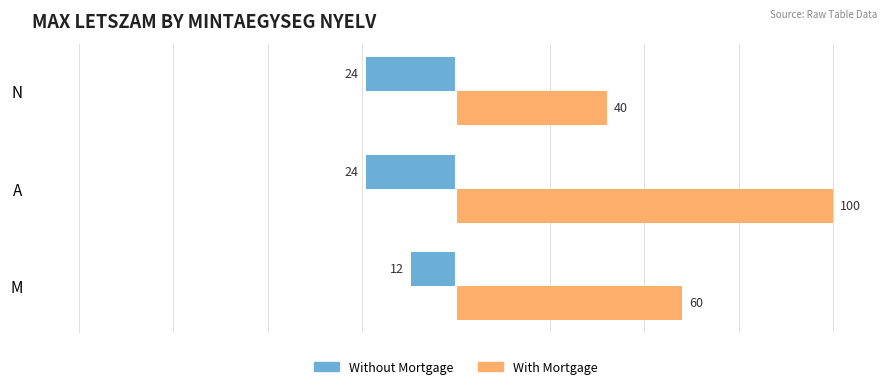

What are all the series names shown in the legend?

Without Mortgage, With Mortgage